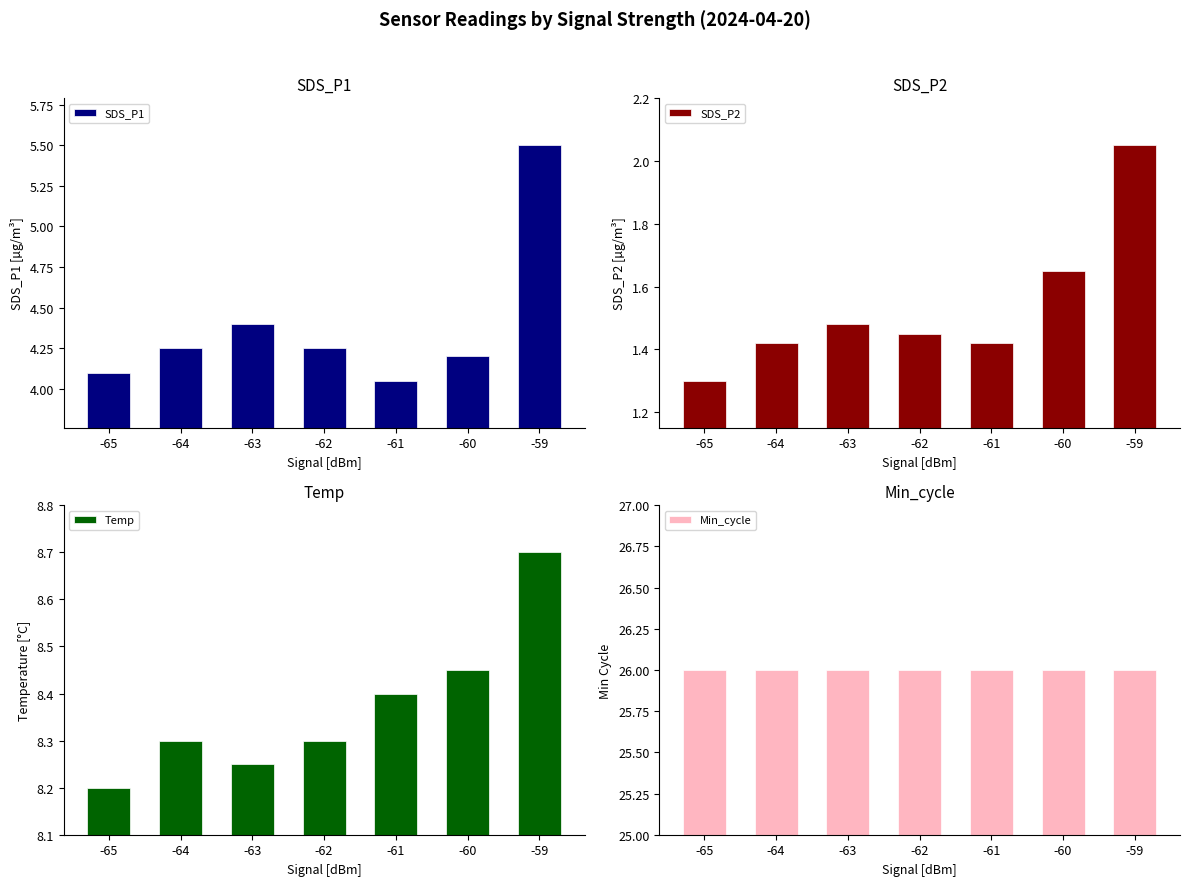

Which category has the highest value in the Min_cycle series?

-65